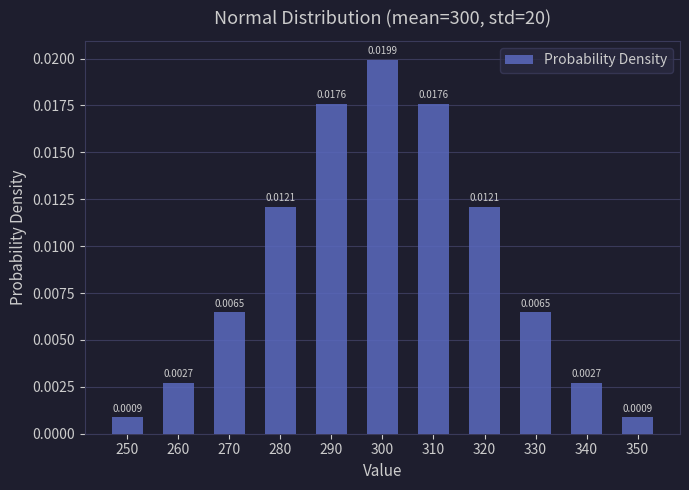

Which has a higher value, 310 or 320?

310